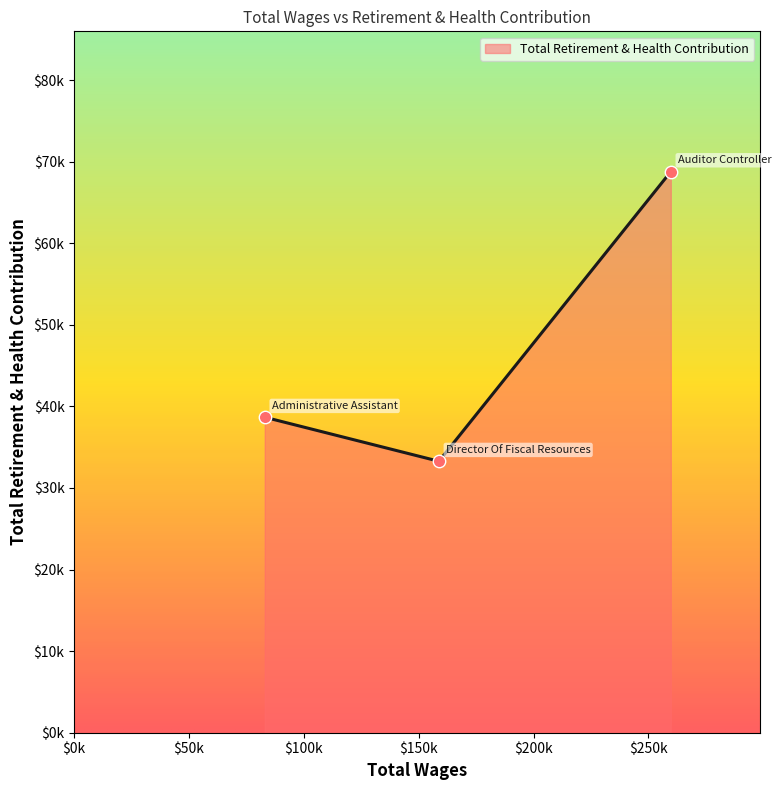

Does the chart have visible grid lines?

No